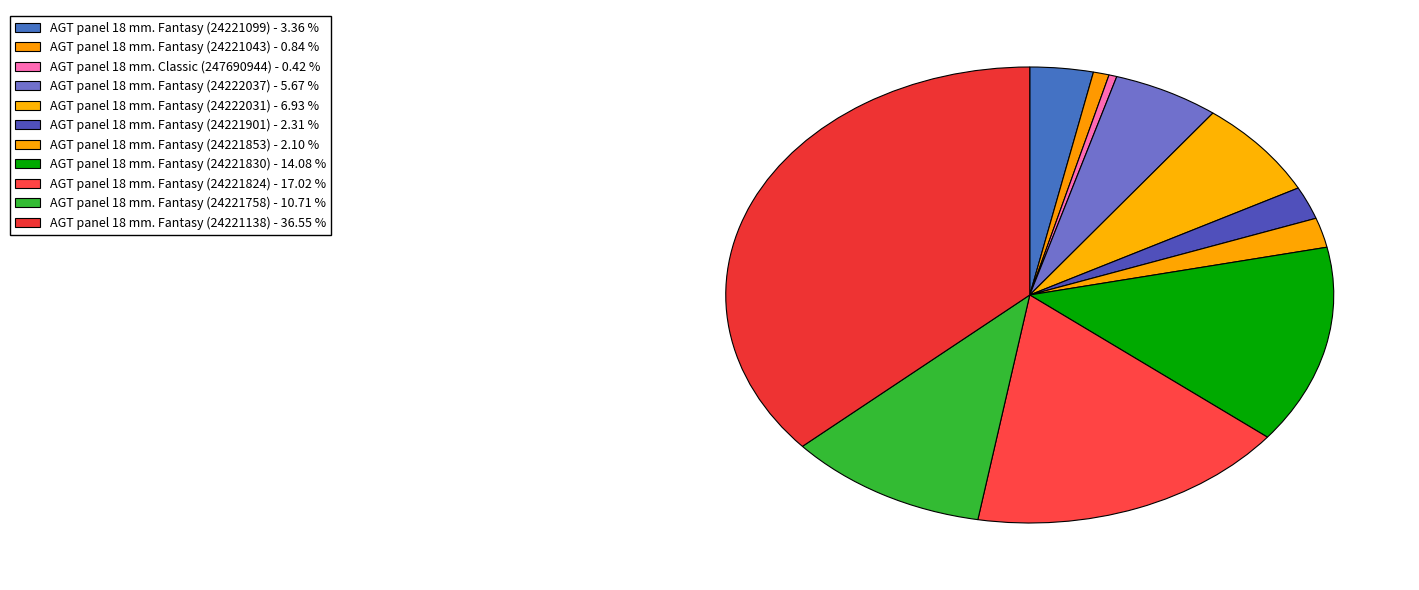

Count the number of slices in the pie.

11